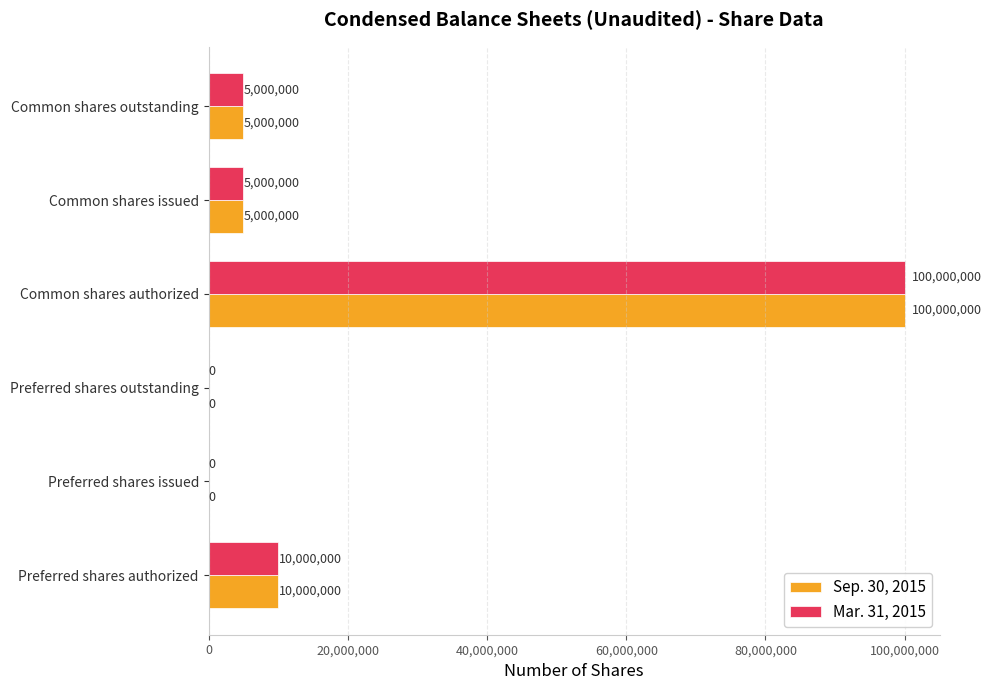

What is the total value across all series at Preferred shares authorized?

20000000